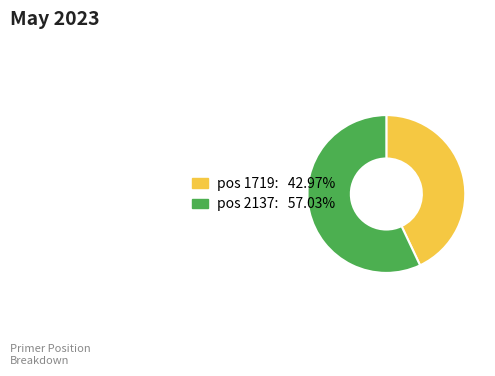

Does any single category account for the majority?

Yes